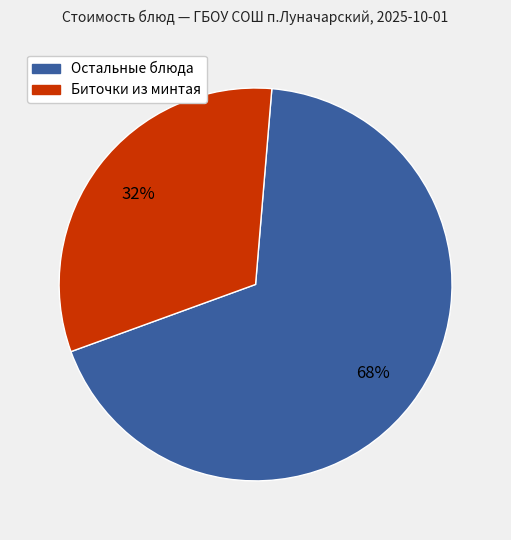

To the nearest percent, what is the difference between the largest and smallest slice percentages?

36%